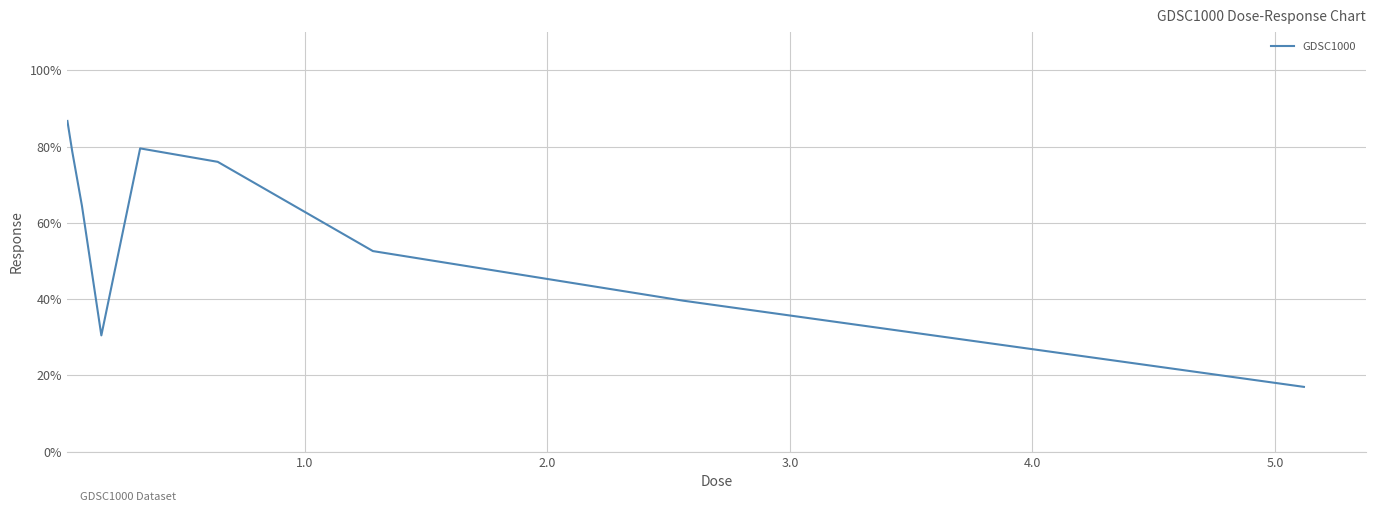

True or false: there are more than 0 points higher than both neighbors.

True